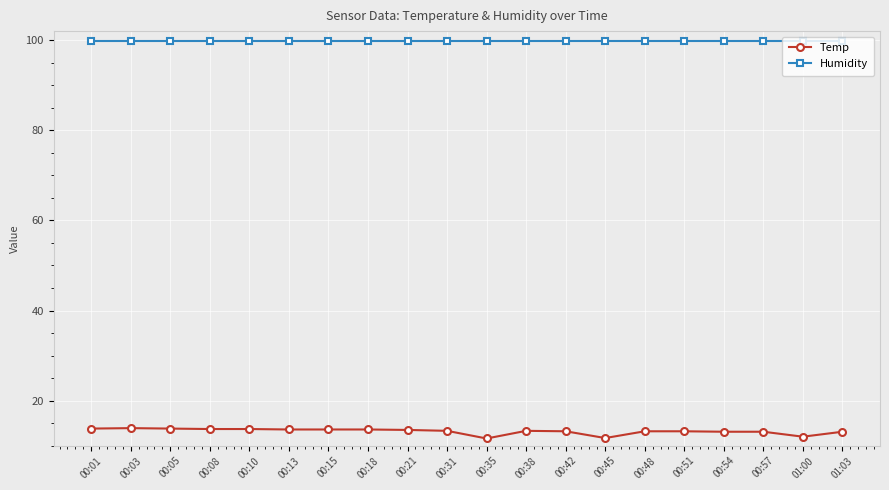

Is this an area chart (filled region under the line)?

No